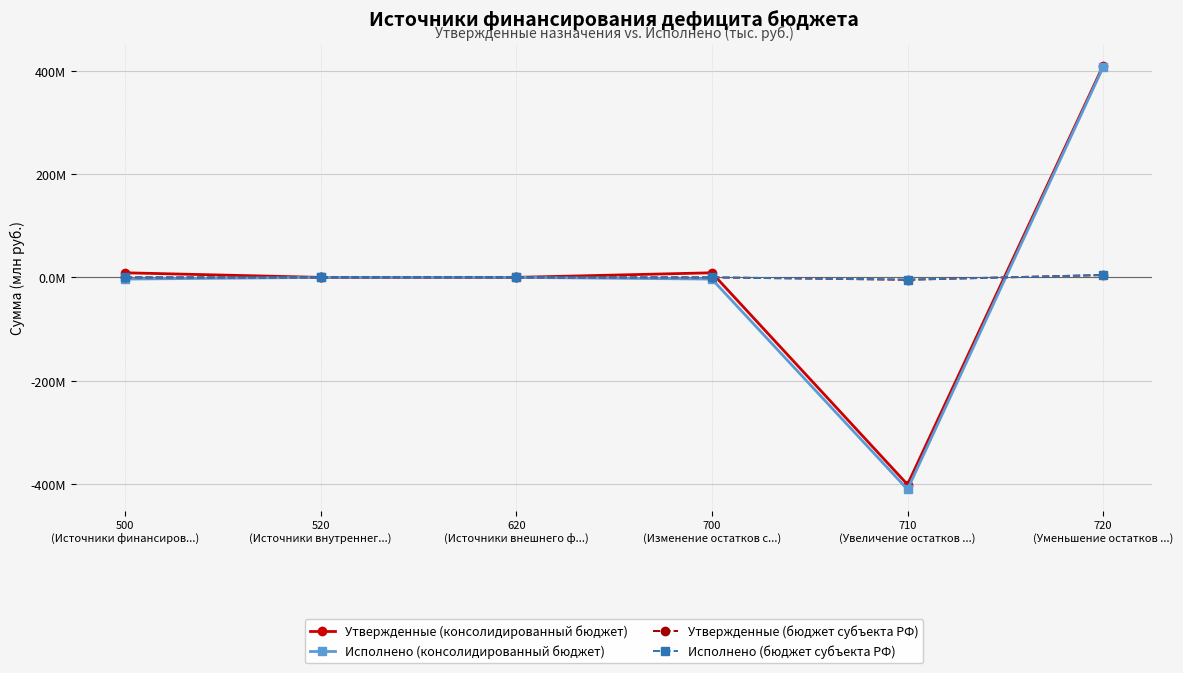

Does the chart have visible grid lines?

Yes